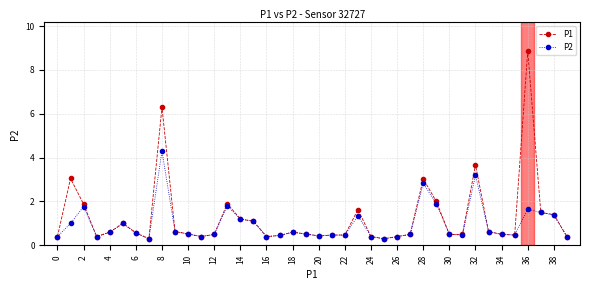

Which series has the largest range (max minus min)?

P1